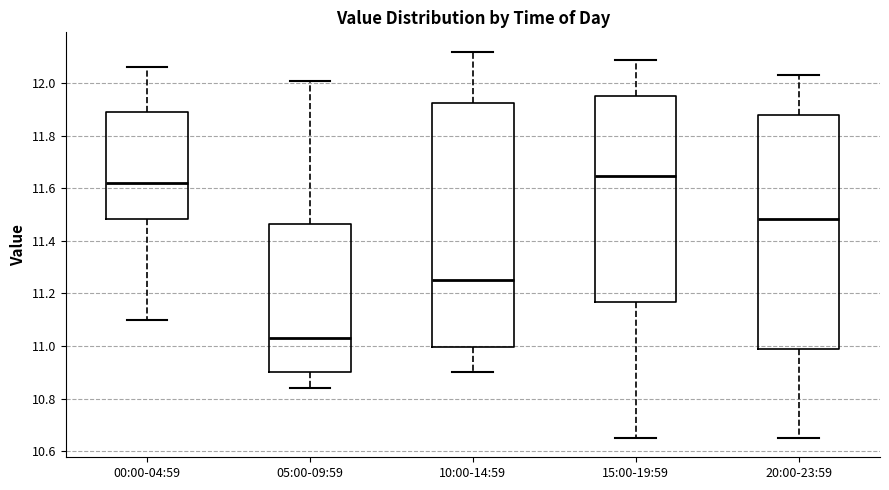

Reading left to right, transcribe this box plot: for each box, give where its median line is, the range the box spans, and where its two whiskers end, as read against the y-axis. The values are not printed on the chart, so give them approximately, as read against the axis.

00:00-04:59: median 11.62, box 11.48 to 11.90, whiskers 11.10 to 12.06
05:00-09:59: median 11.04, box 10.90 to 11.46, whiskers 10.84 to 12.02
10:00-14:59: median 11.26, box 11.00 to 11.92, whiskers 10.90 to 12.12
15:00-19:59: median 11.64, box 11.16 to 11.96, whiskers 10.66 to 12.10
20:00-23:59: median 11.48, box 11.00 to 11.88, whiskers 10.66 to 12.04